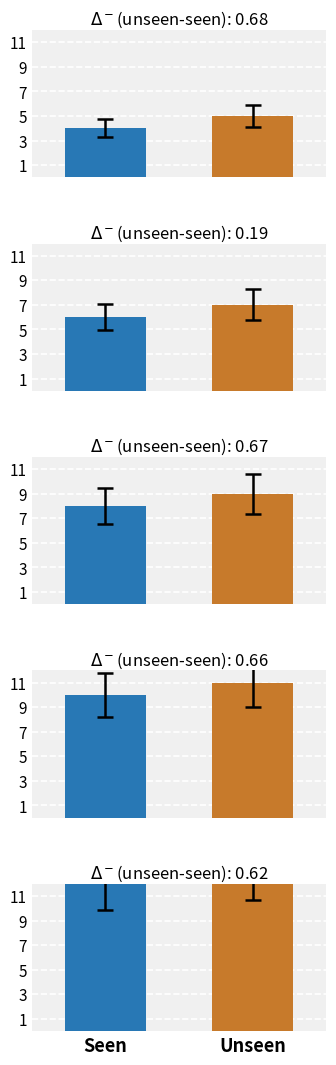

What is the value of the 6th bar from the left?

9